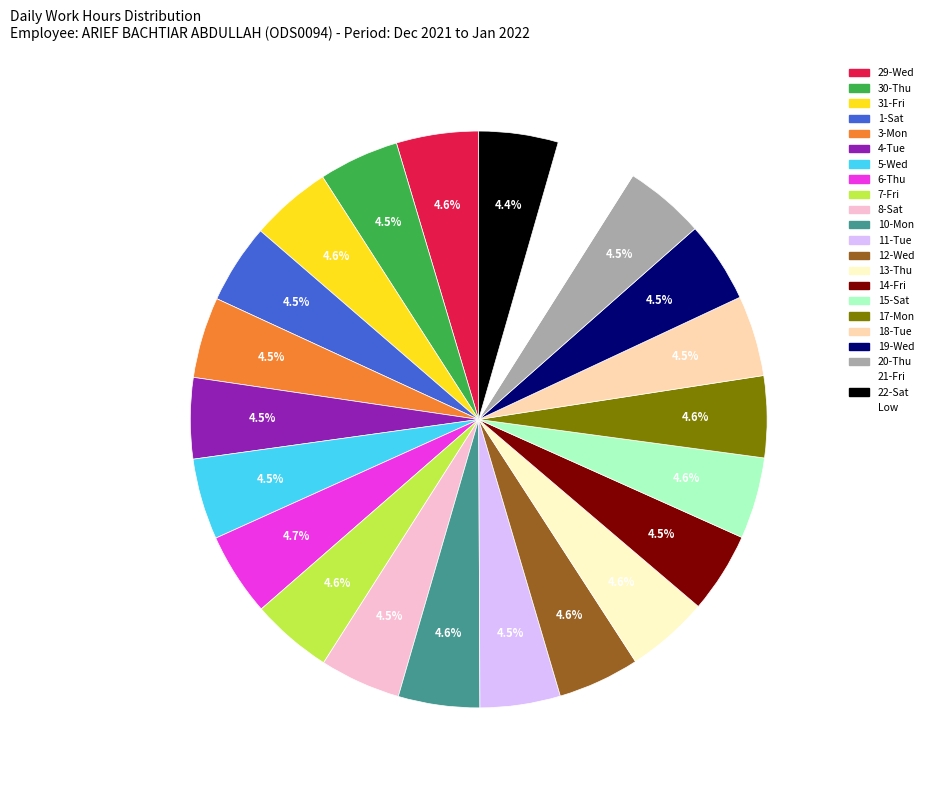

Is there any slice that represents more than half of the pie?

No